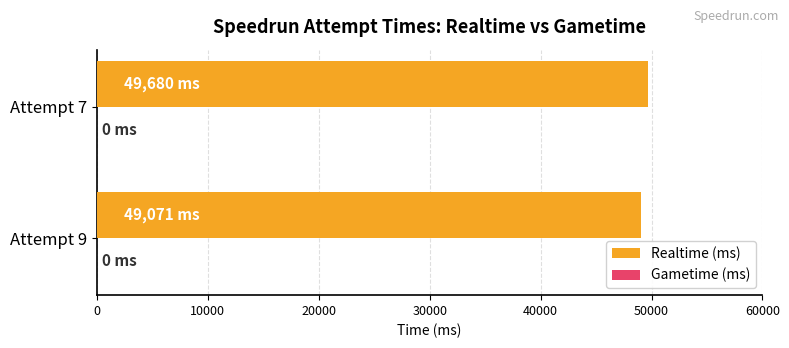

The value at Attempt 9 is 49071. True or false?

True